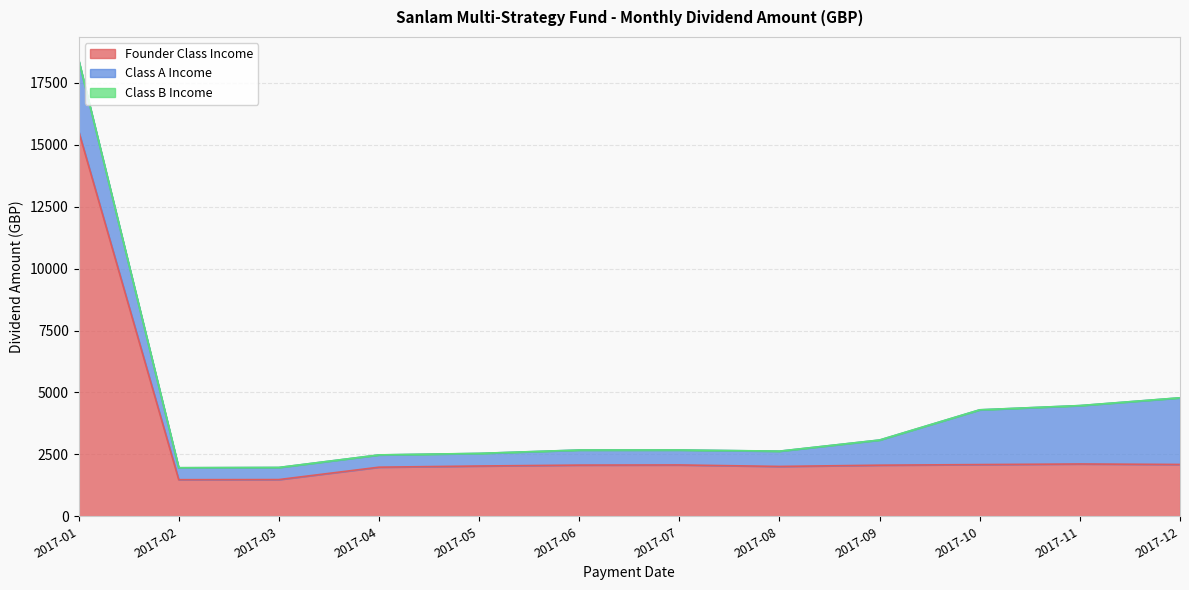

After their last crossing, which series has the higher values: Class A Income or Founder Class Income?

Class A Income